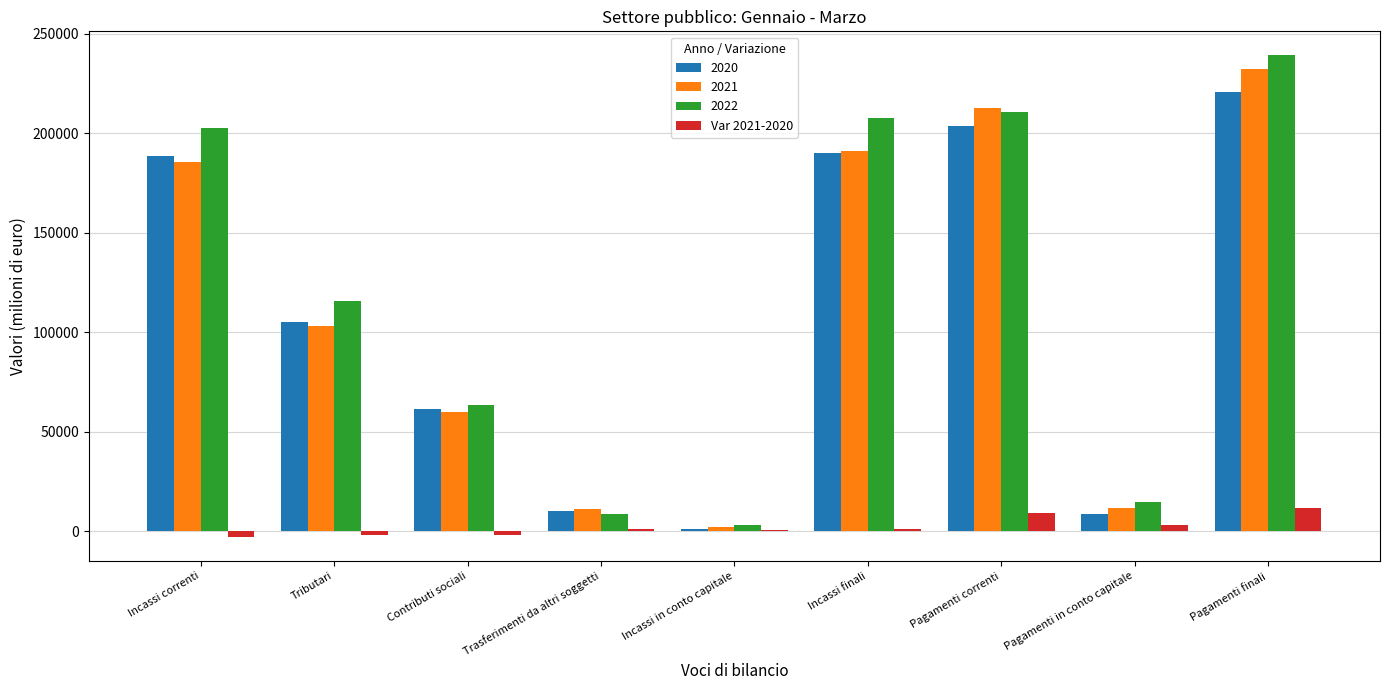

Is it true that 2021 equals 212820.4 at Pagamenti correnti?

True